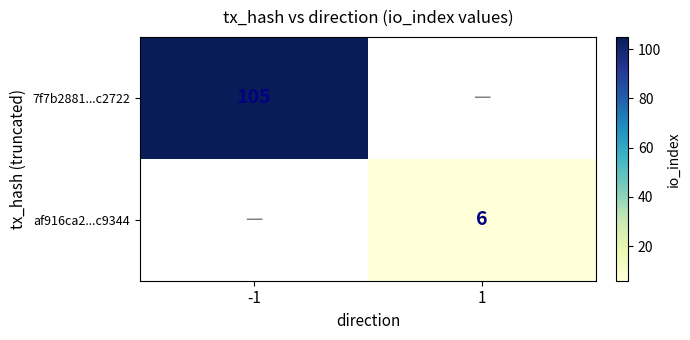

At how many categories does at least one series exceed 54?

1